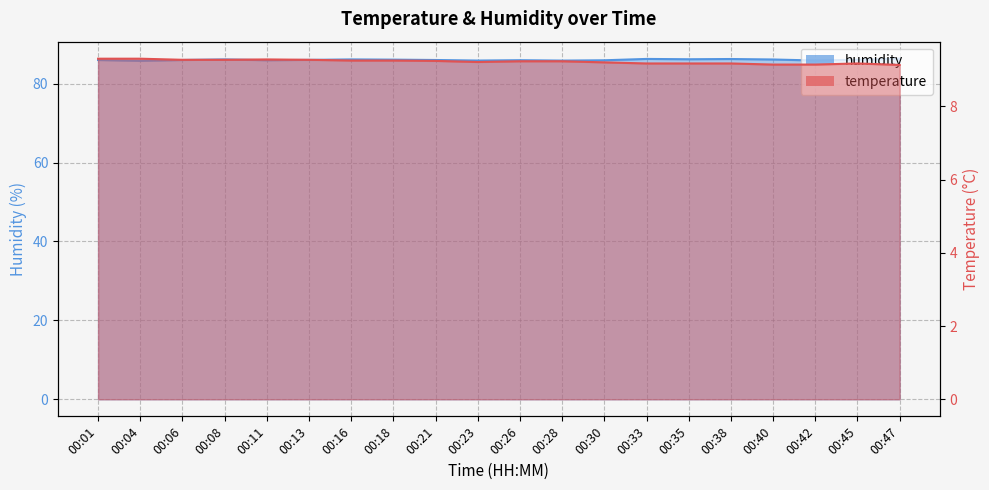

Reading left to right, what are all the values shown in this chart?

temperature: 00:01=9.3	00:04=9.3	00:06=9.3	00:08=9.3	00:11=9.3	00:13=9.3	00:16=9.2	00:18=9.2	00:21=9.2	00:23=9.2	00:26=9.2	00:28=9.2	00:30=9.2	00:33=9.2	00:35=9.2	00:38=9.2	00:40=9.1	00:42=9.1	00:45=9.2	00:47=9.1
humidity: 00:01=86.0	00:04=85.8	00:06=86.0	00:08=86.1	00:11=85.9	00:13=86.0	00:16=86.1	00:18=86.1	00:21=86.0	00:23=85.8	00:26=85.9	00:28=85.8	00:30=85.9	00:33=86.2	00:35=86.2	00:38=86.2	00:40=86.1	00:42=85.8	00:45=86.0	00:47=86.3